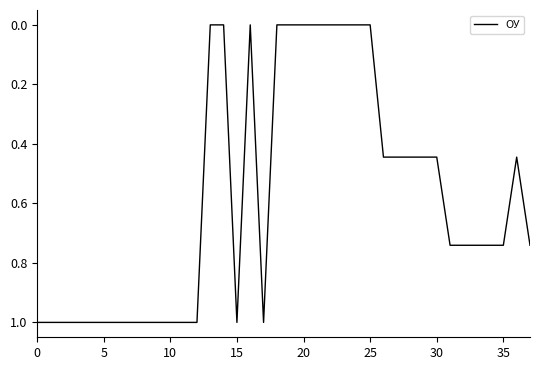

What is the difference between the maximum and minimum values?

1.0